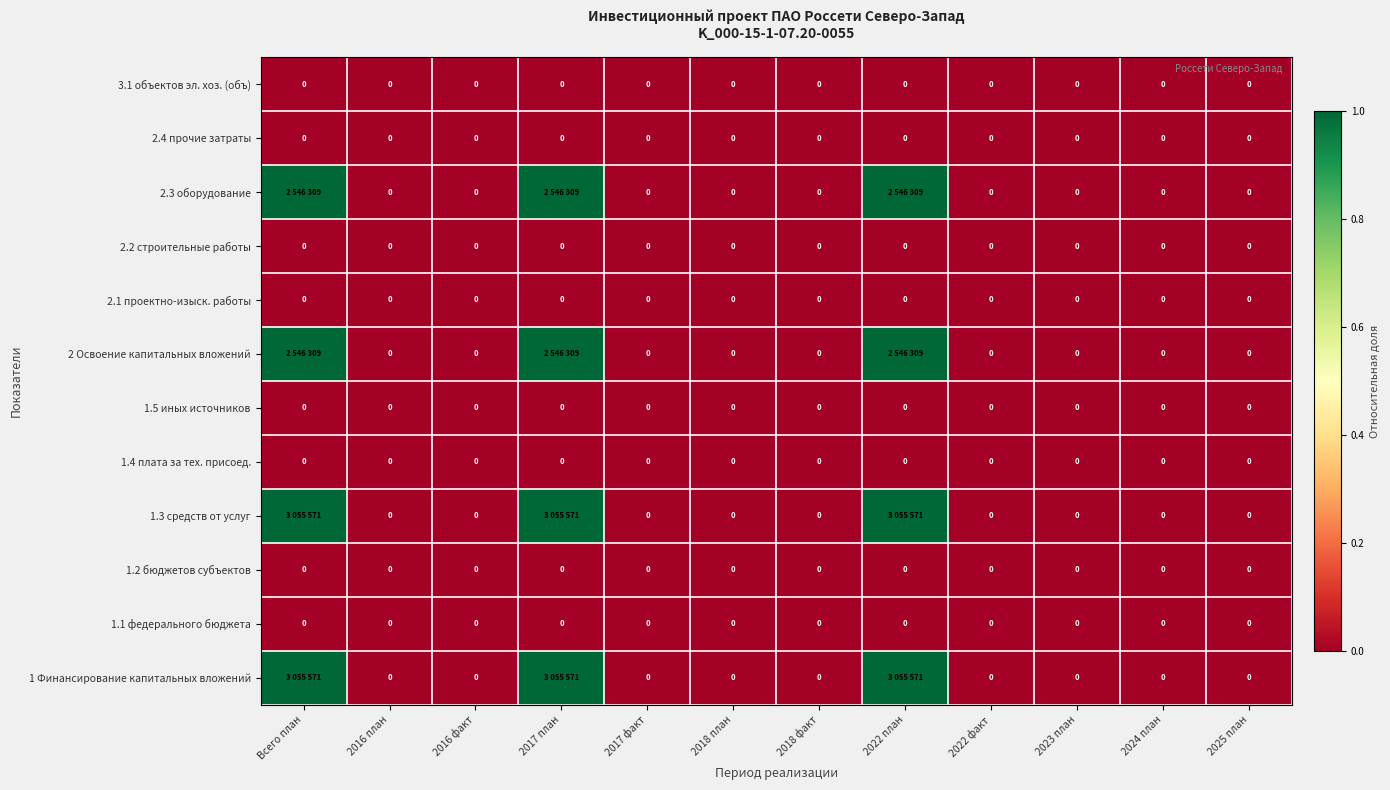

True or false: 2.1 проектно-изыск. работы has a value of 0 at 2018 факт.

True